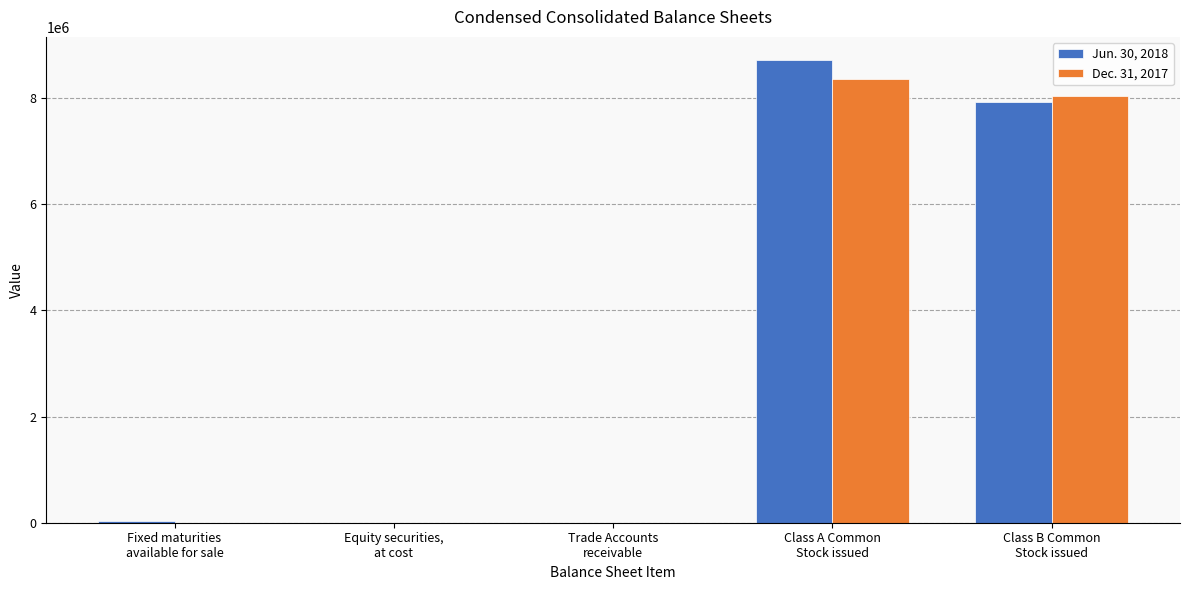

What is the sum of all Jun. 30, 2018 values?

16662985